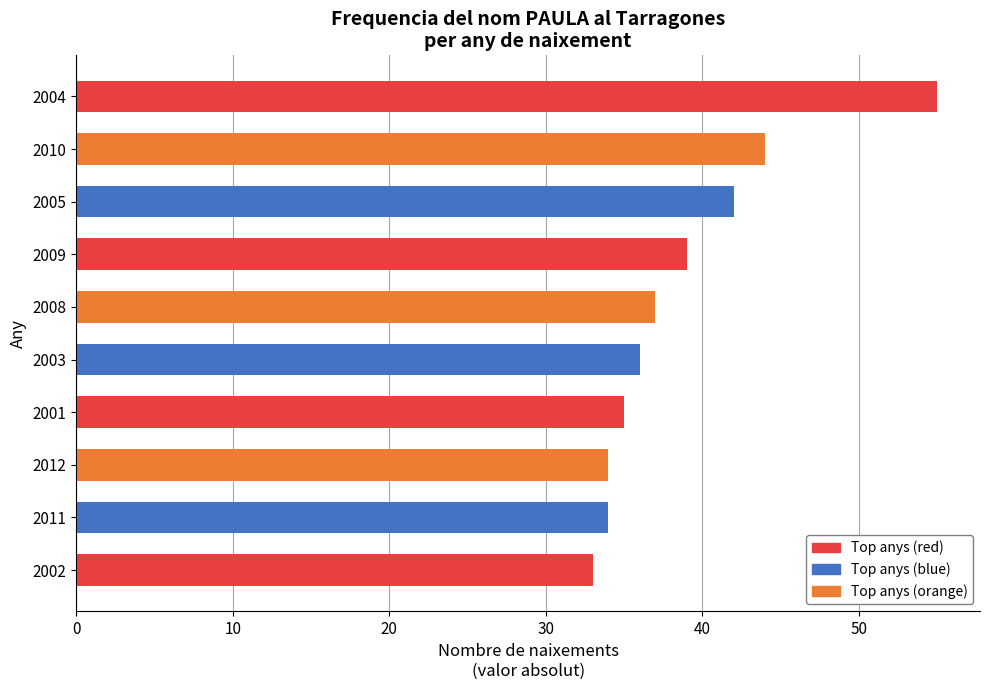

What is the ratio of the value at 2005 to the value at 2004?

0.8